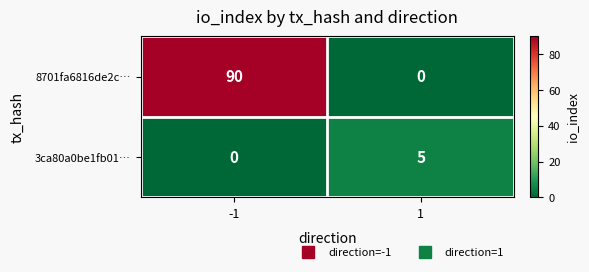

Read the 3ca80a0be1fb01… value at 1.

5